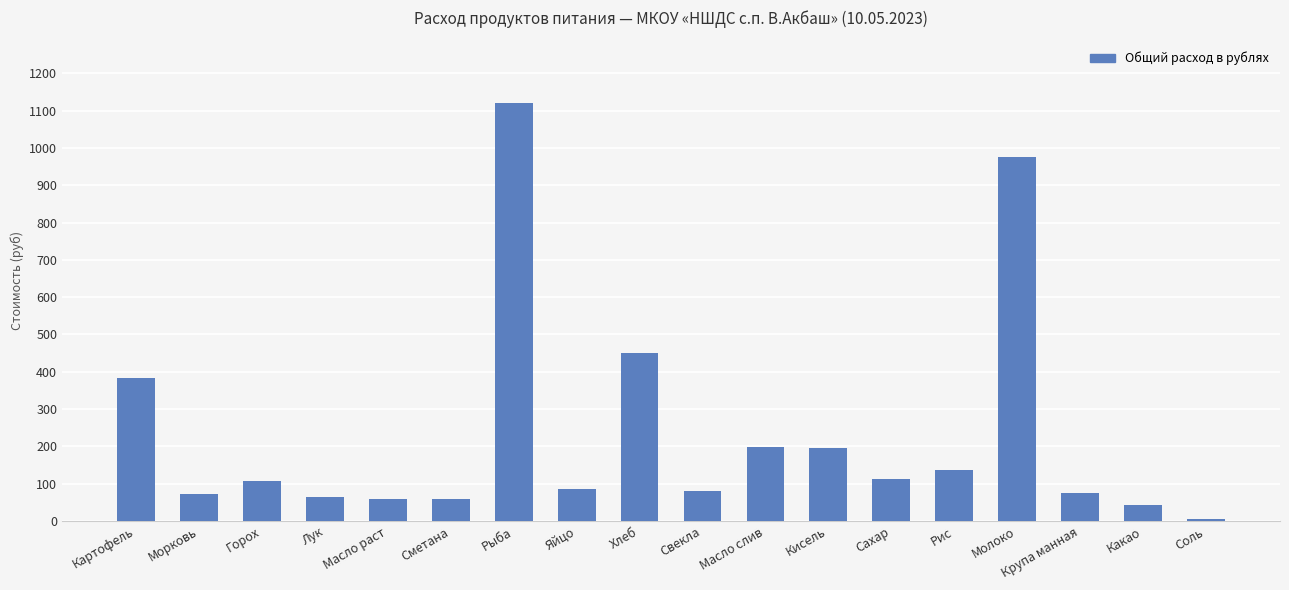

What position from the left is Какао?

17